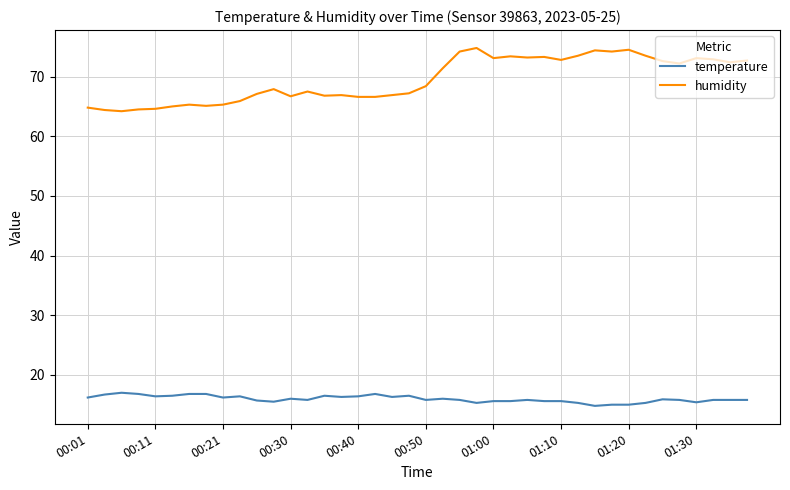

True or false: temperature and humidity cross at least once.

False